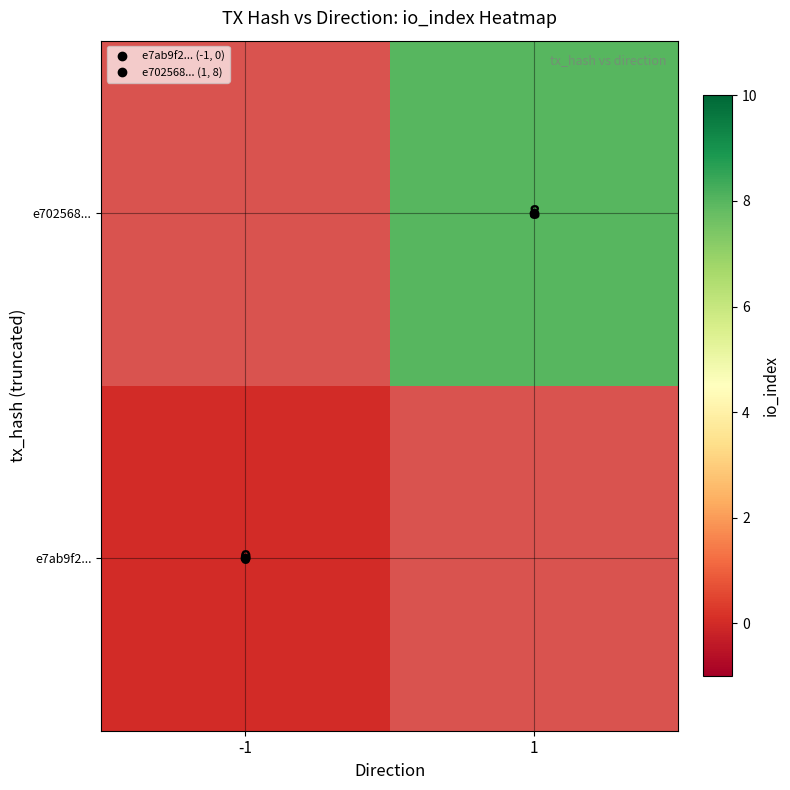

Is it true that e702568... equals 8.0 at 1?

True